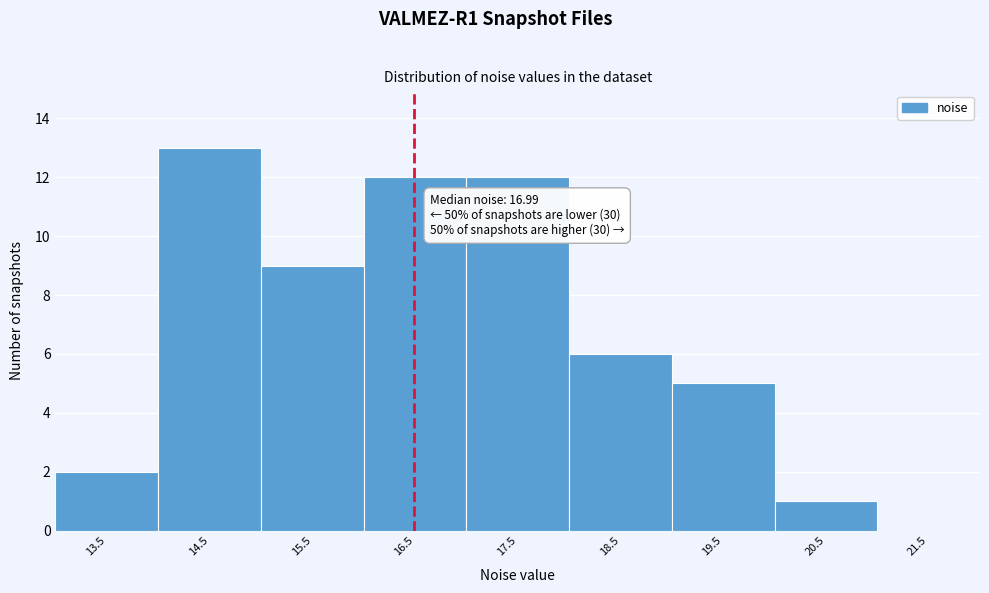

Reading right to left, transcribe all the data shown in this chart.

21.5=0	20.5=1	19.5=5	18.5=6	17.5=12	16.5=12	15.5=9	14.5=13	13.5=2